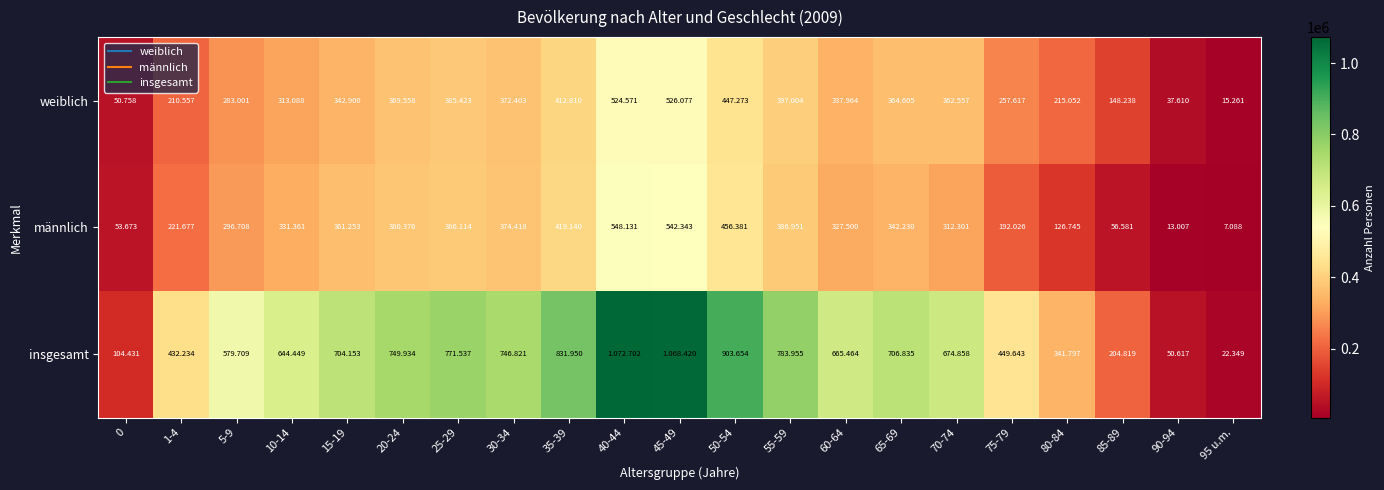

What is the sum of the männlich values at 80-84 and 1-4?

348422